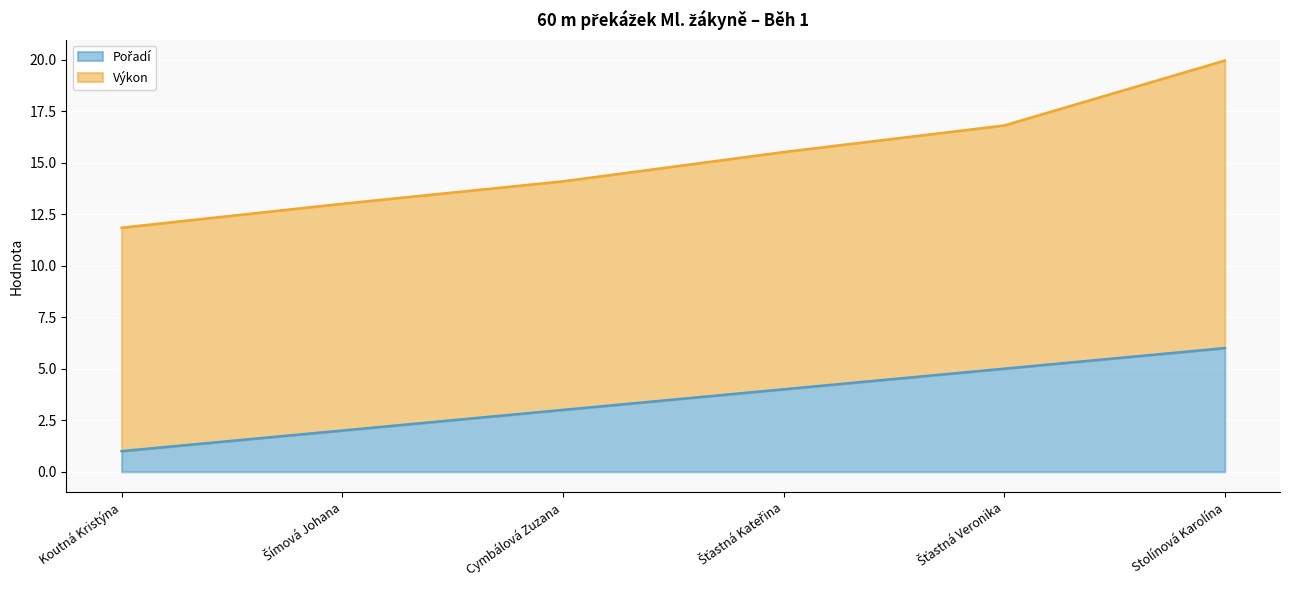

Does the chart display data point markers on the line(s)?

No